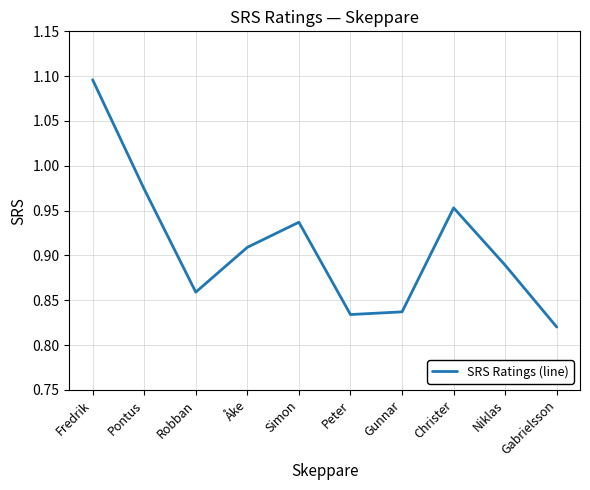

What position from the right is Christer?

3